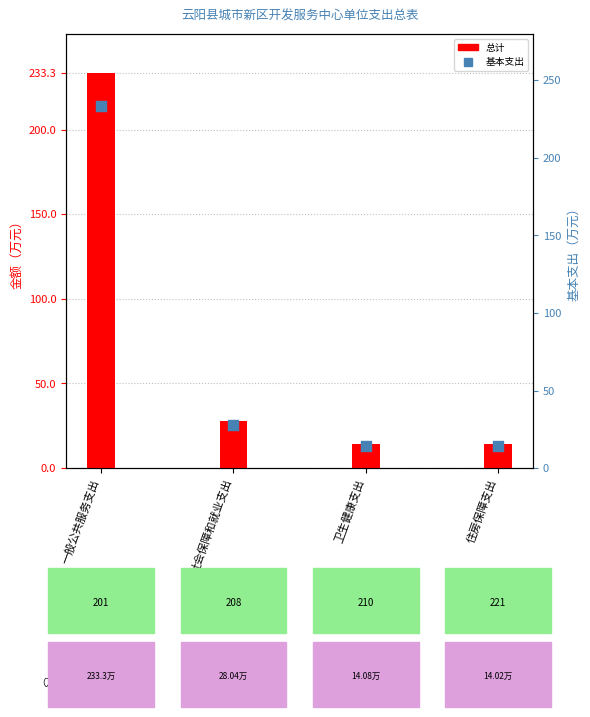

Which series reaches the maximum Y coordinate?

总计